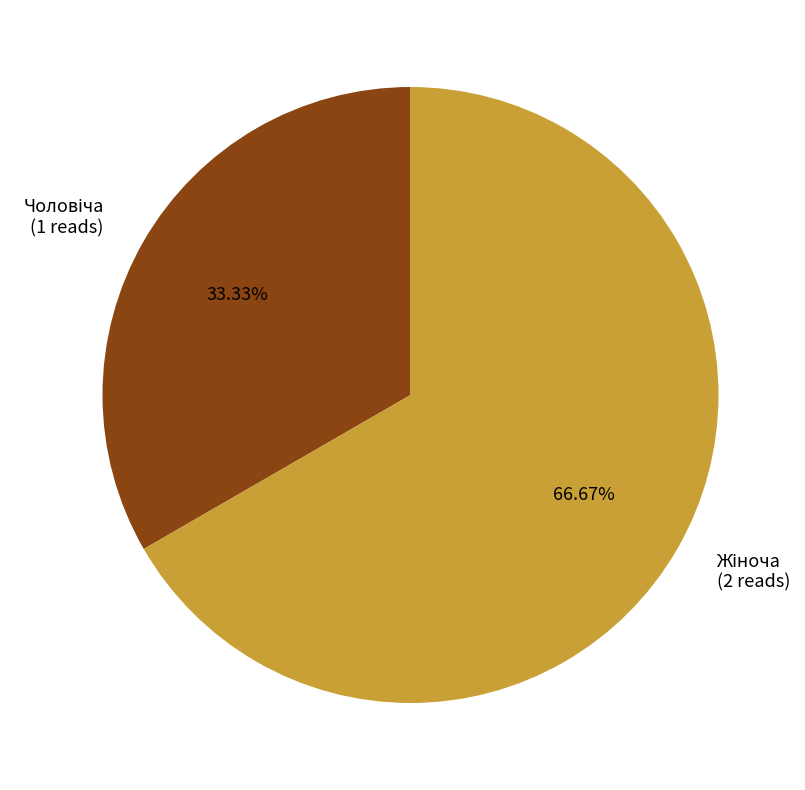

Which slice is the largest?

Жіноча